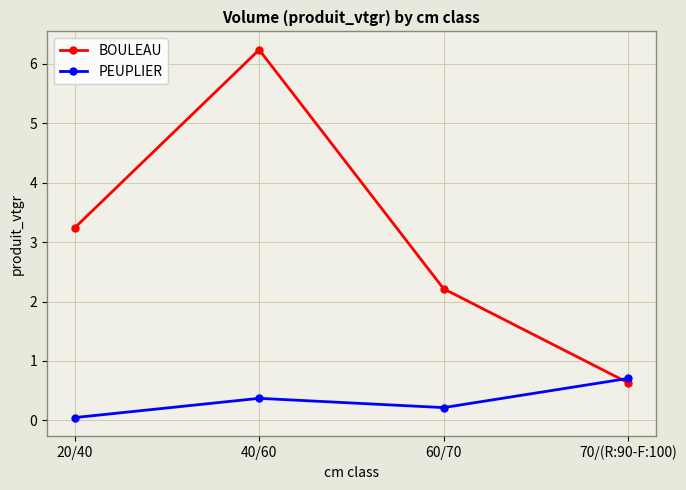

Between 40/60 and 70/(R:90-F:100), which series saw the biggest shift?

BOULEAU